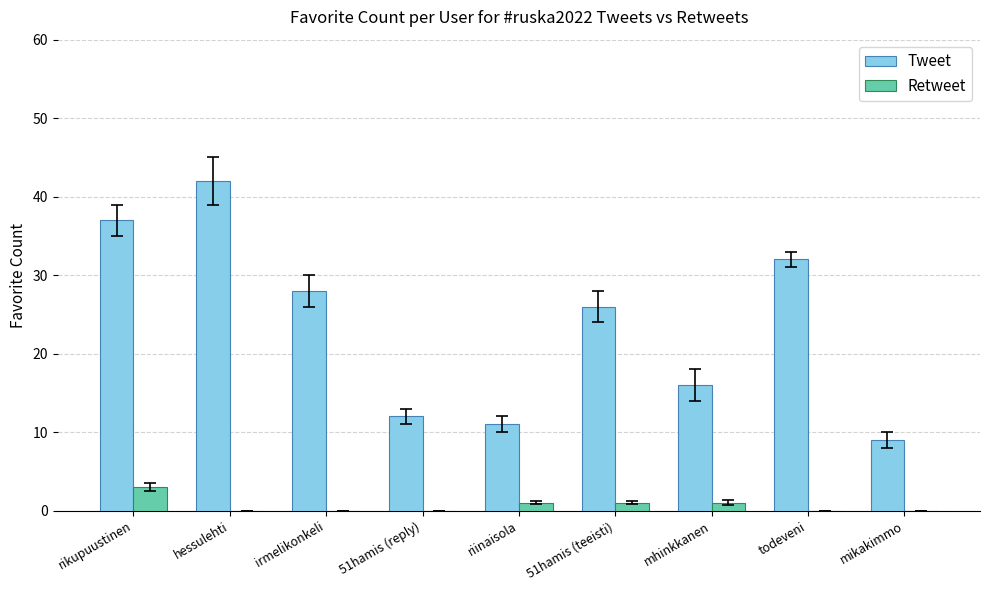

What is the maximum value shown in the chart?

42